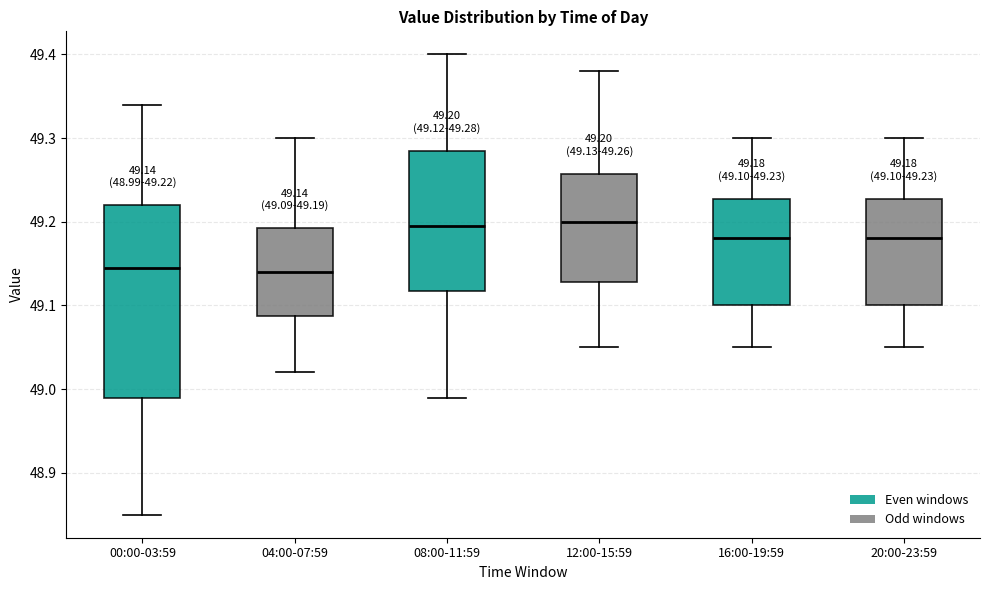

Which box is the tallest, from its lower edge to its upper edge?

00:00-03:59